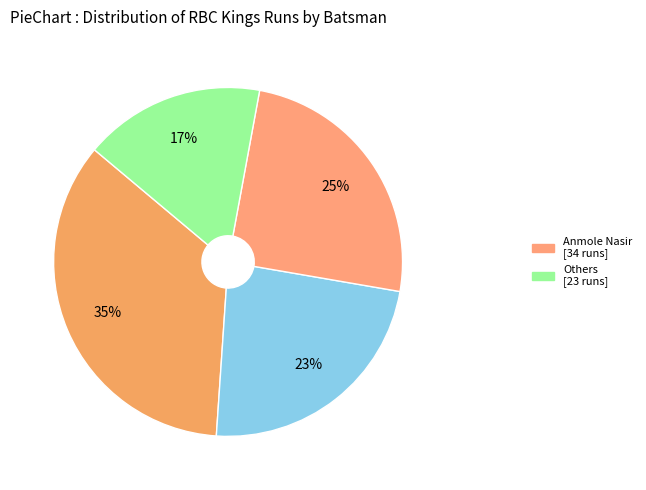

Count the number of slices in the pie.

4